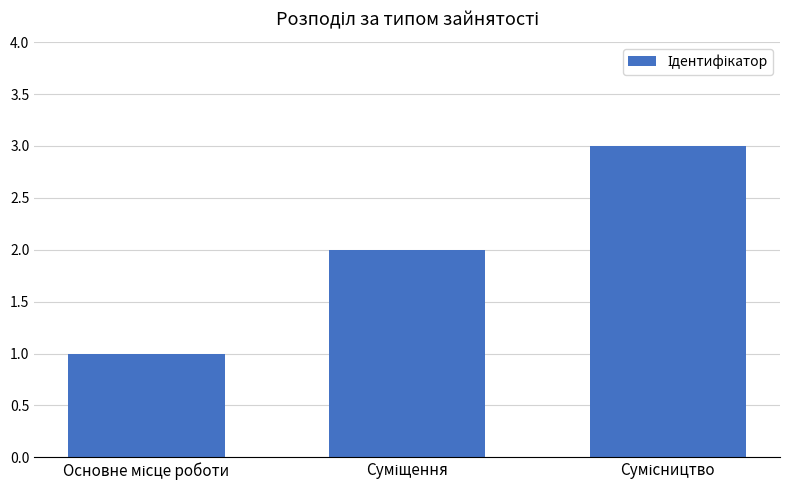

What is the maximum value shown in the chart?

3